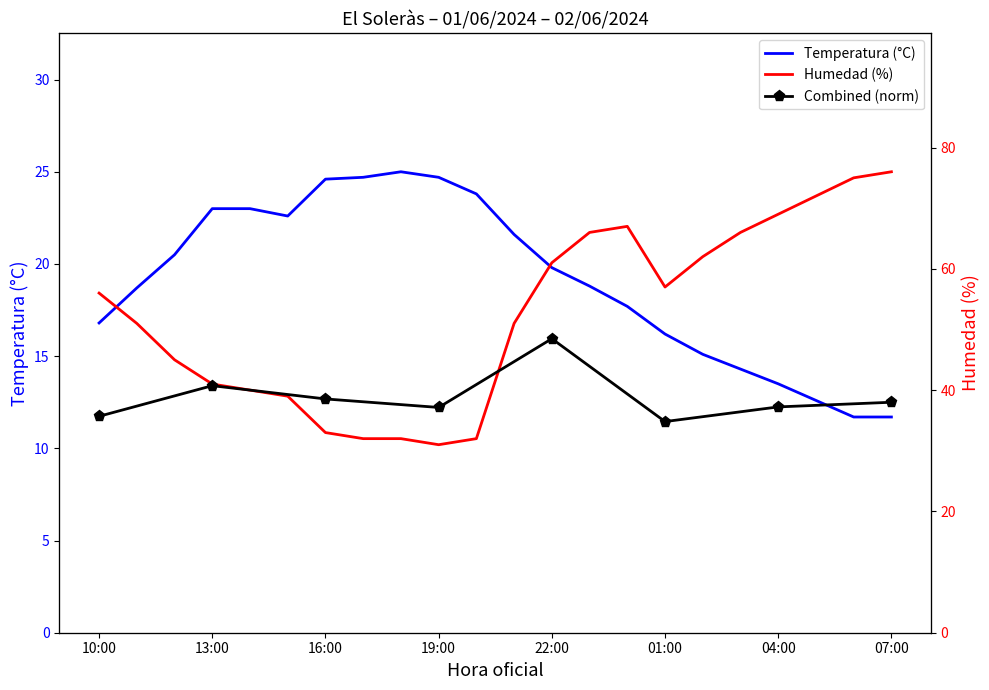

Where is the first local maximum for Humedad (%)?

00:00